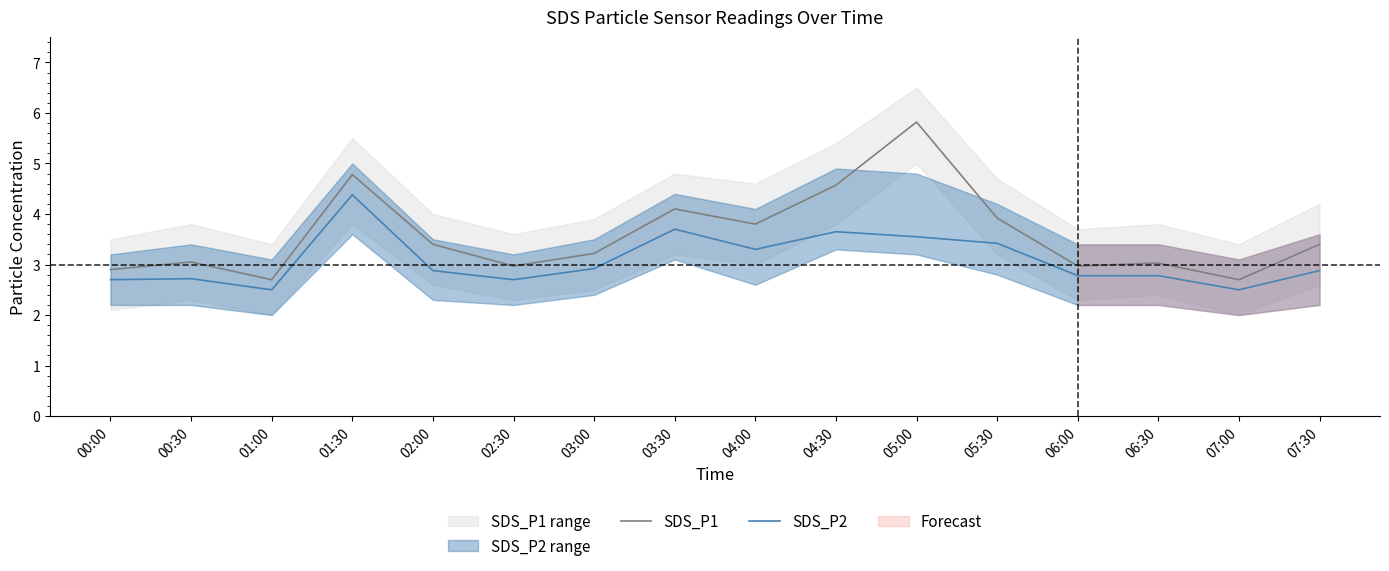

What is the value of the SDS_P2 point at the 10th from the left?

3.6